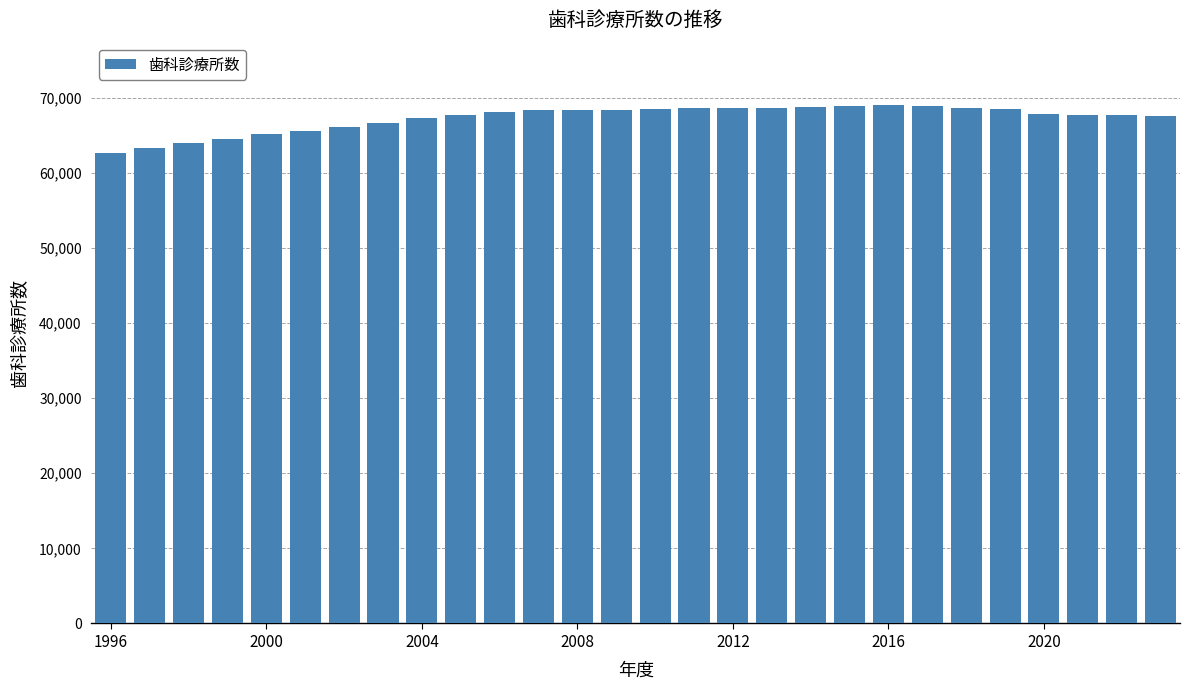

What is the smallest value displayed?

62606